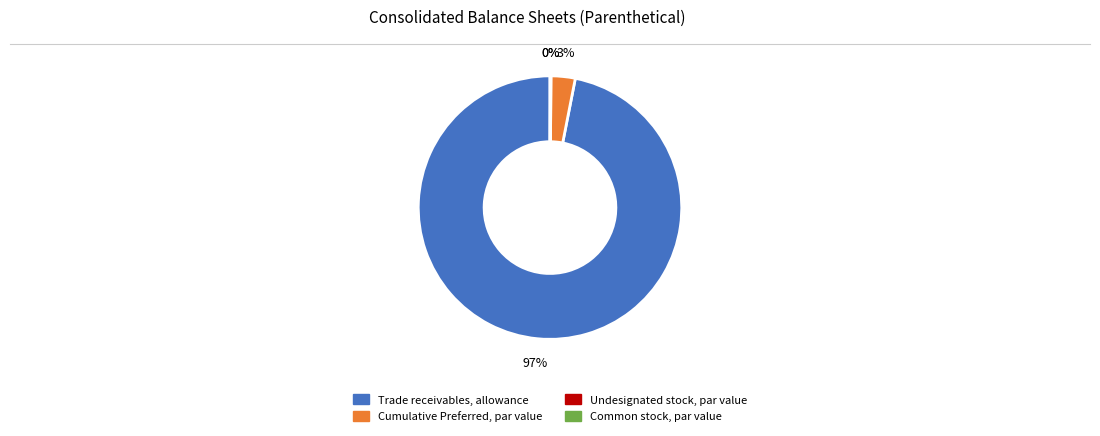

Which category accounts for the majority?

Trade receivables, allowance